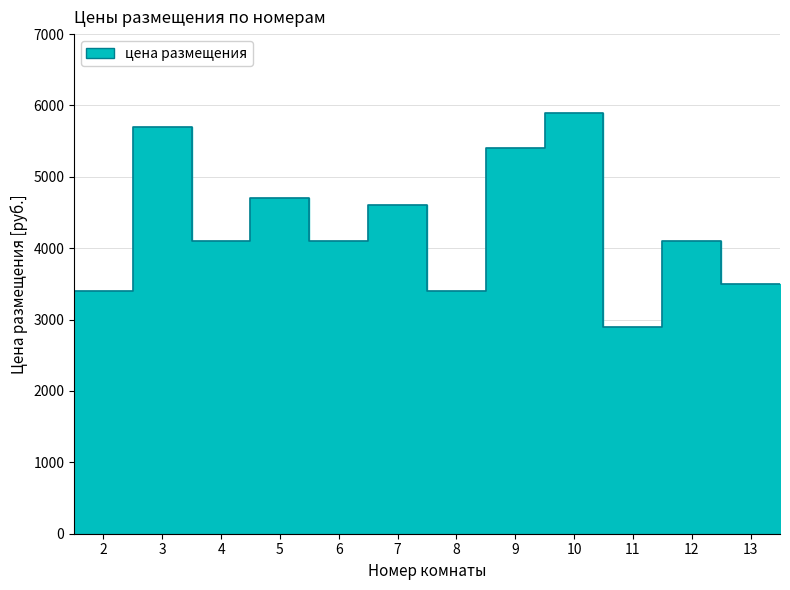

How many interior local peaks (higher than both neighbors) does the data have?

5